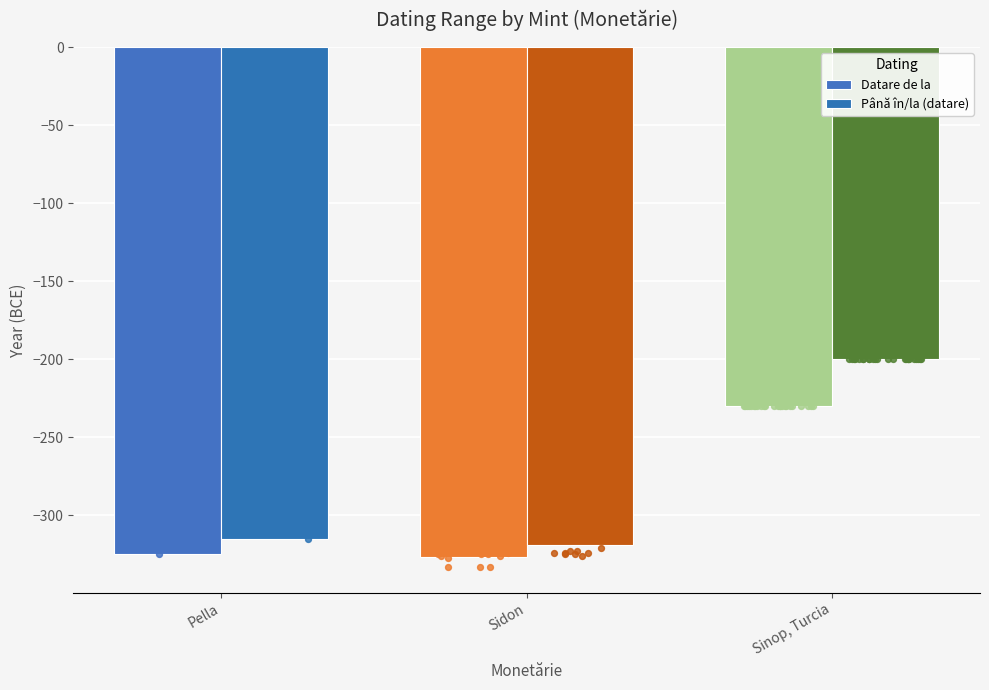

Is the value of Până în/la (datare) at Sidon greater than the value of Datare de la at Sidon?

Yes